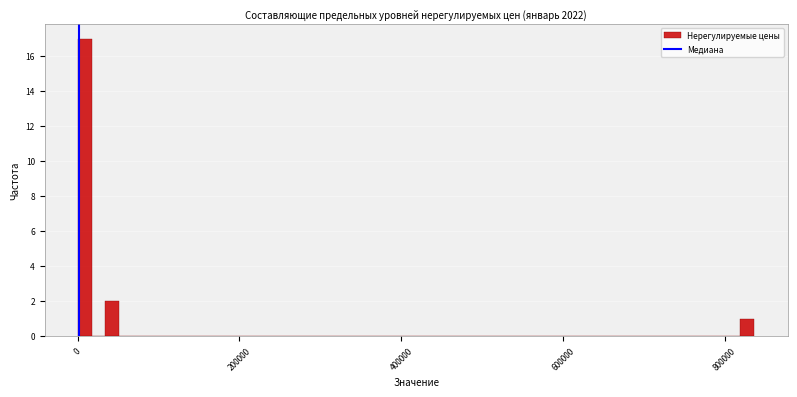

Read against the x-axis, roughly where is the centre of the tallest bar?

0